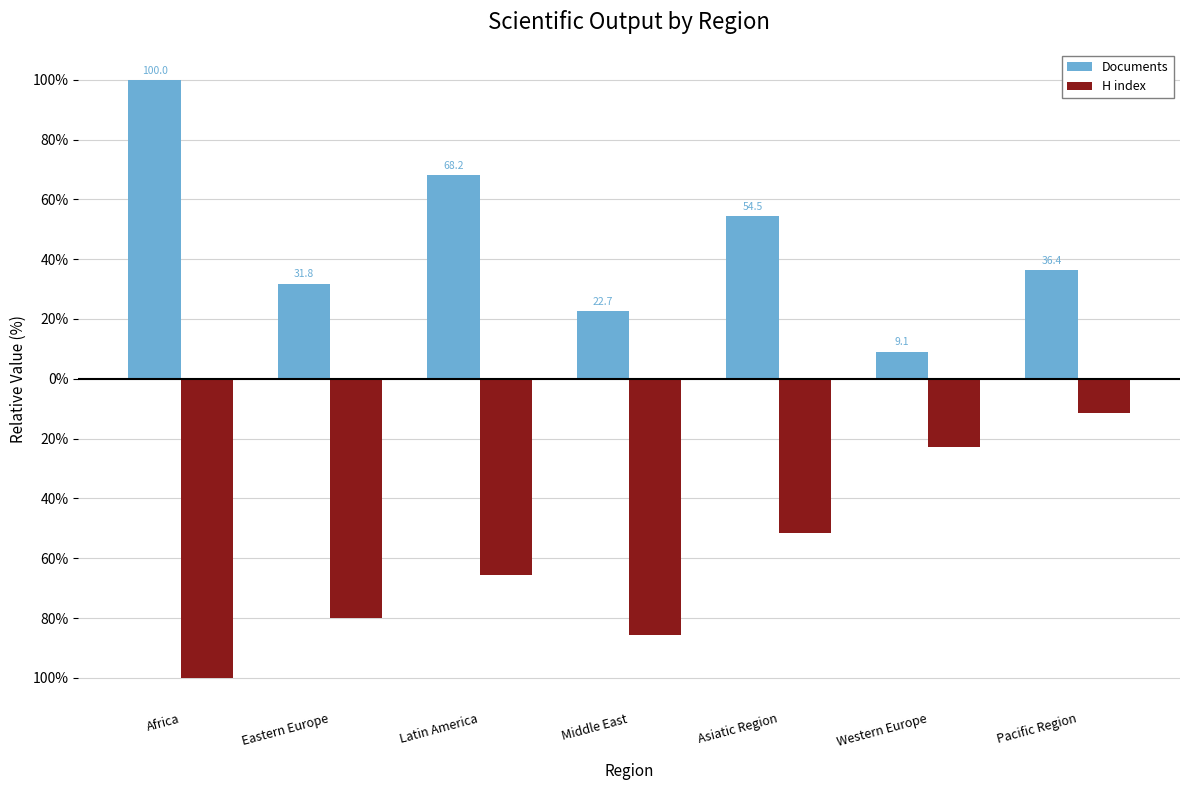

Are the bars grouped side by side (vs. stacked)?

Yes